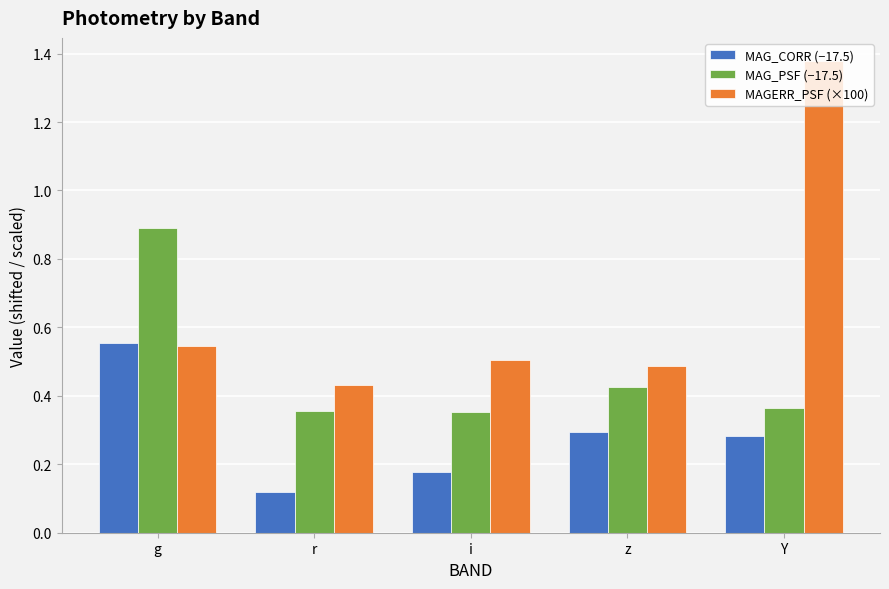

Rank the series by their average value, from lowest to highest.

MAG_CORR (−17.5), MAG_PSF (−17.5), MAGERR_PSF (×100)